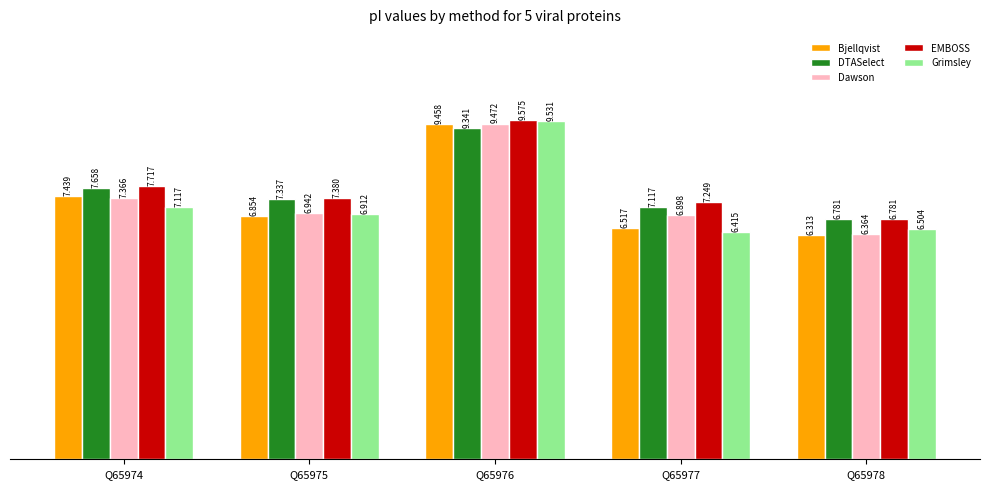

Rank the series at Q65977 from lowest to highest value.

Grimsley, Bjellqvist, Dawson, DTASelect, EMBOSS